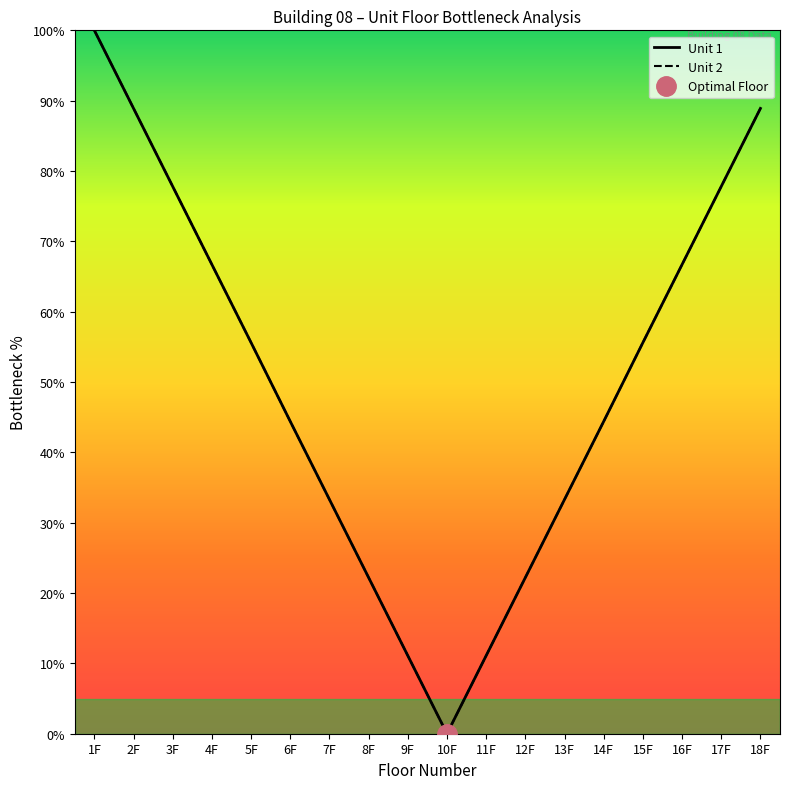

True or false: Unit 1 has a value of 55.6 at 15F.

True